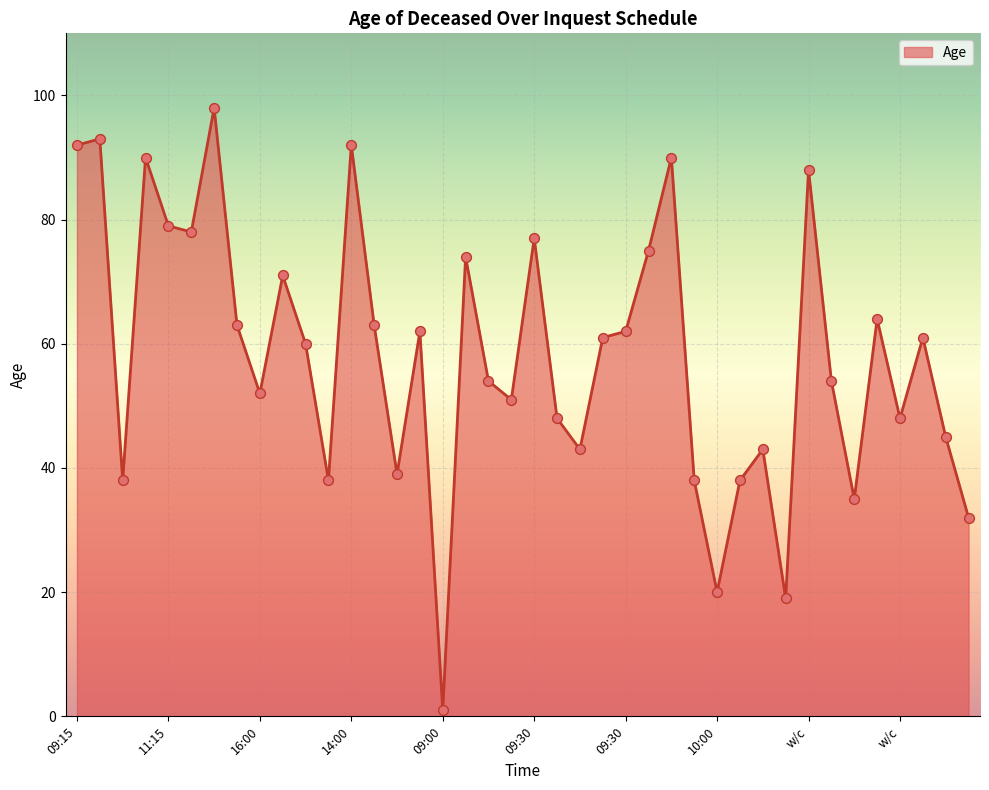

What is the maximum value shown in the chart?

98